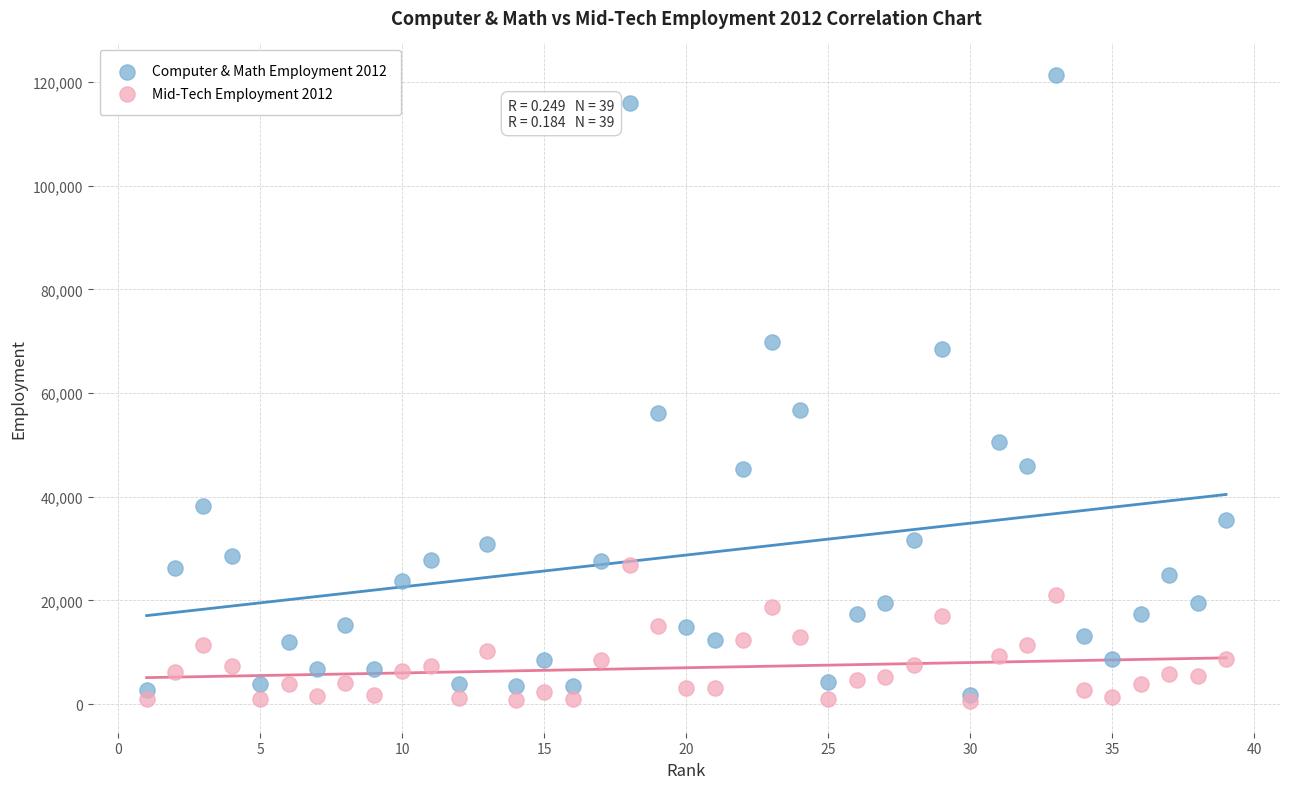

Which series has the largest Y range (max minus min)?

Computer & Math Employment 2012